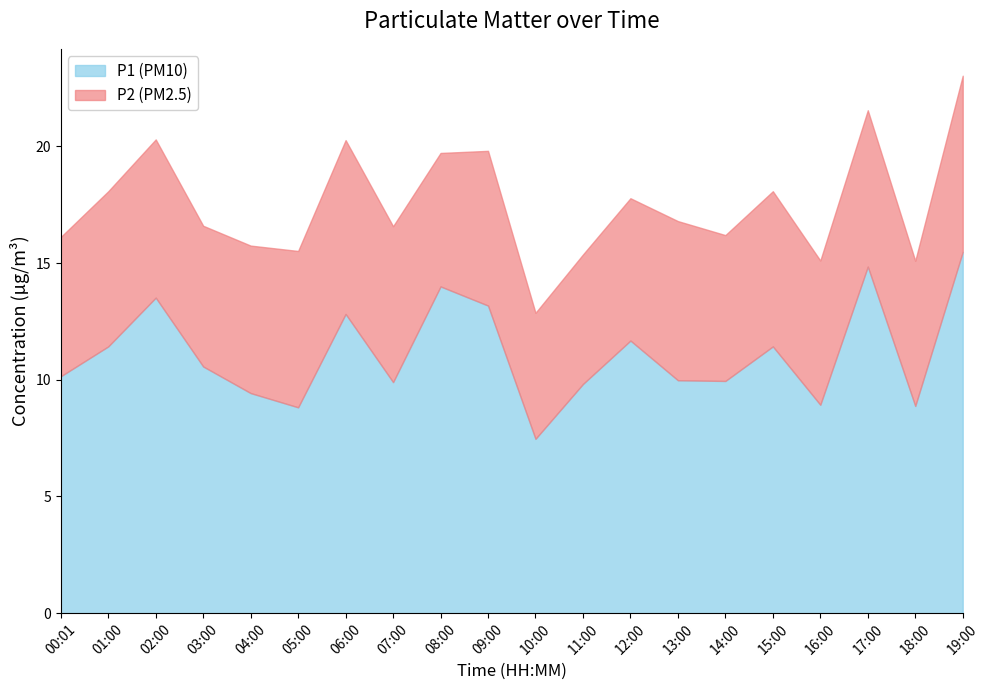

What is the smallest value displayed?

5.4